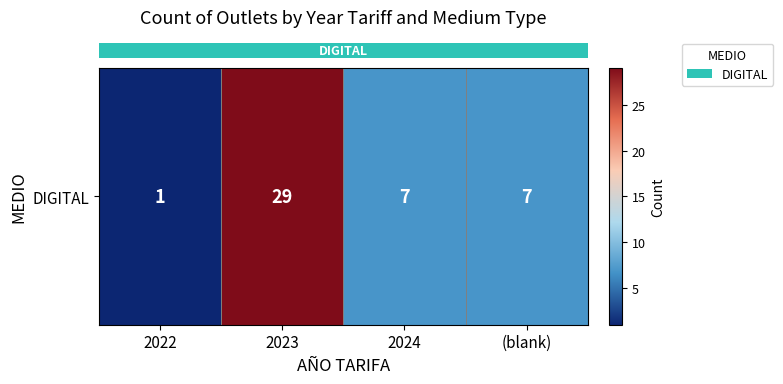

List the labels in order of value, smallest first.

2022, 2024, (blank), 2023